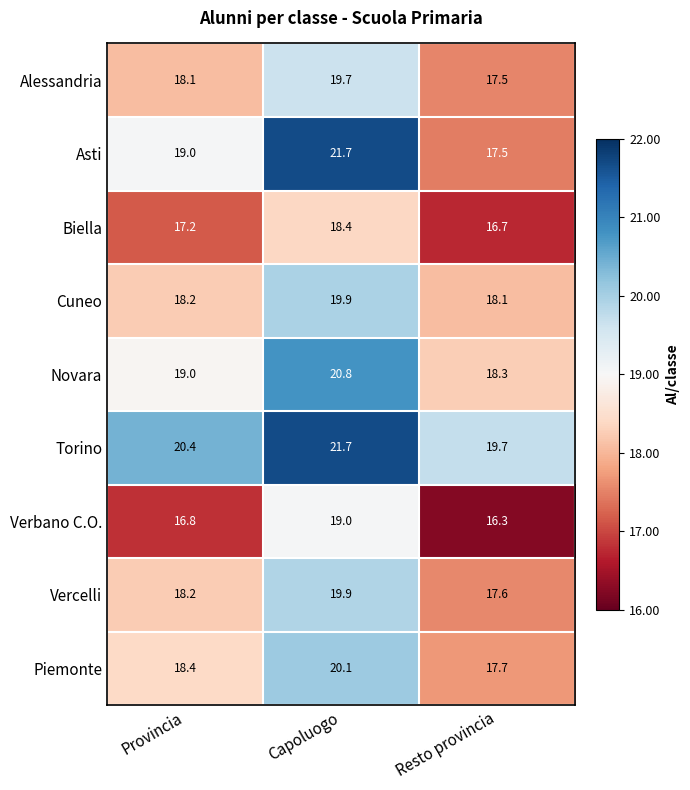

What is the sum of the Torino values at Capoluogo and Resto provincia?

41.4